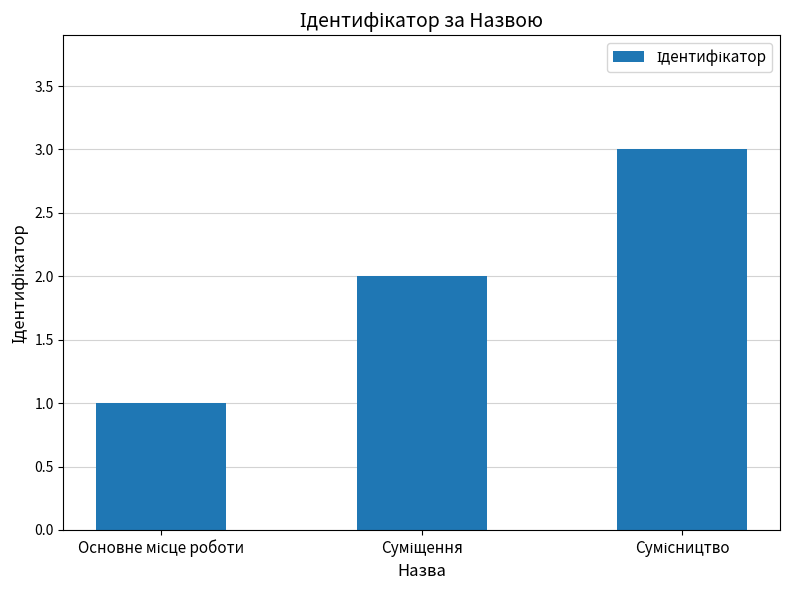

Are the bars grouped side by side (vs. stacked)?

No